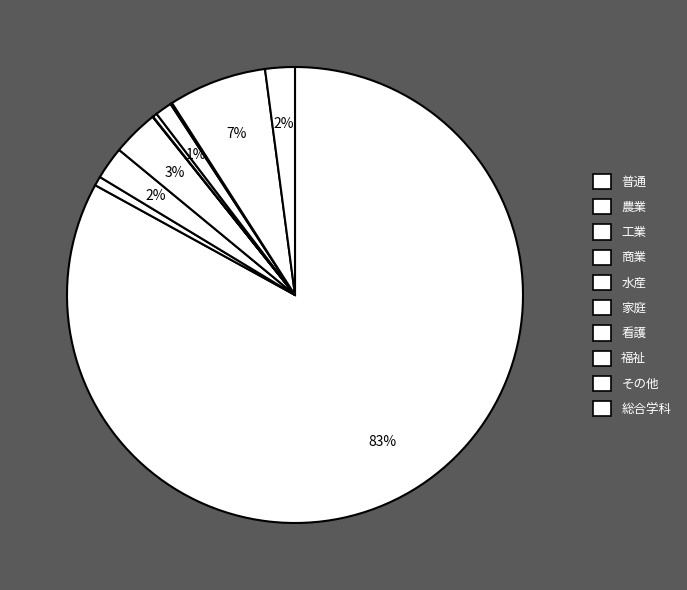

What is the total percentage of 農業 and 水産?

0.7%